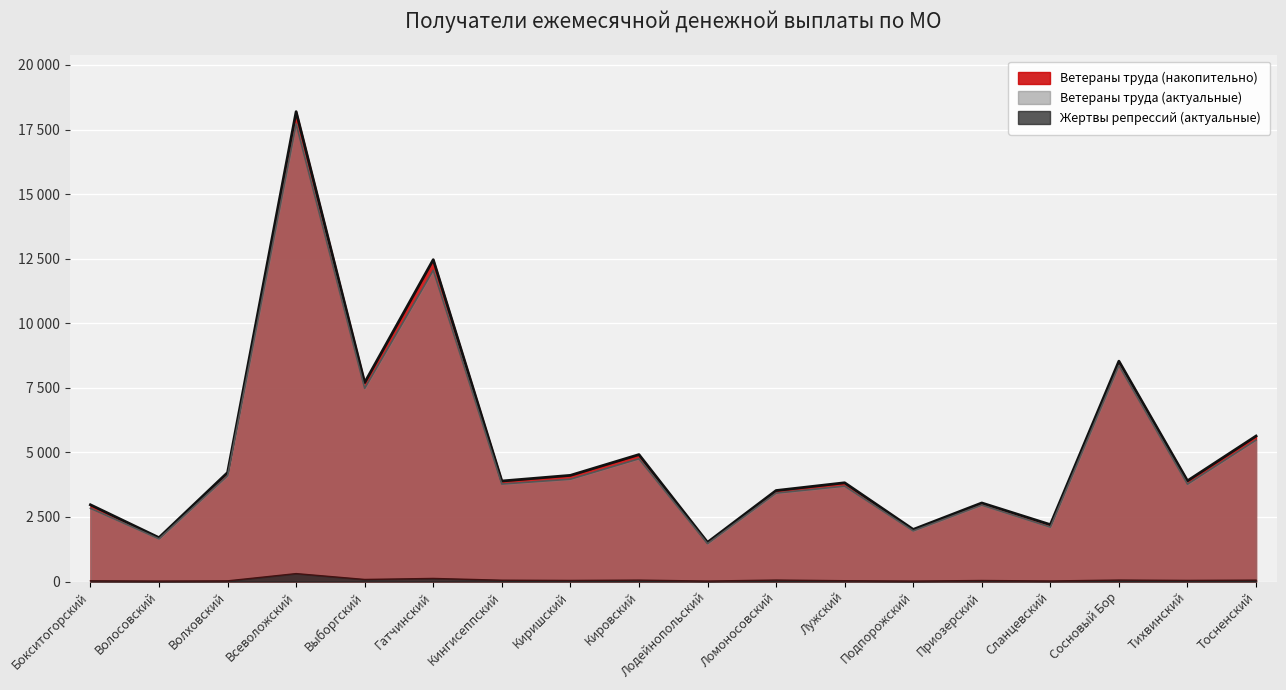

Where is Ветераны труда (актуальные) nearest to the value 9592?

Сосновый Бор